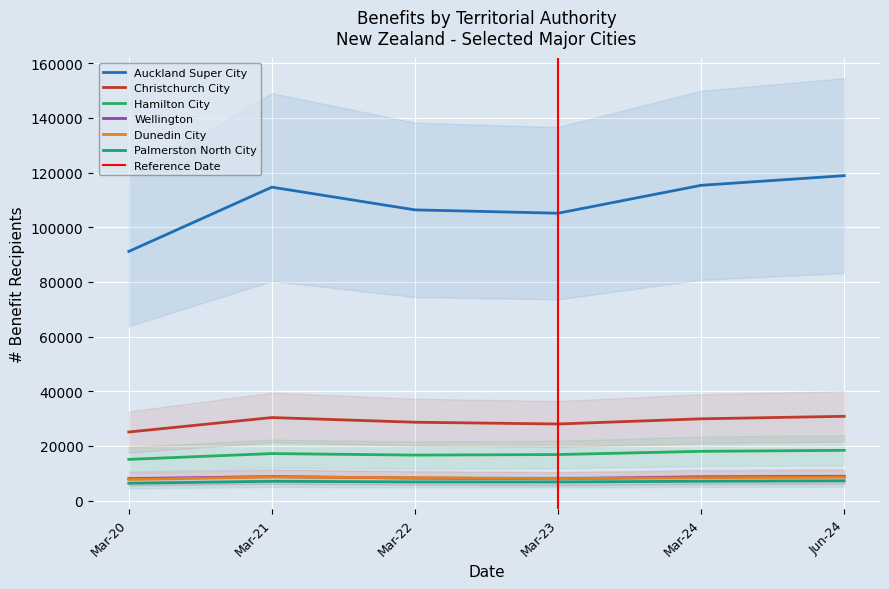

What is the minimum value for Christchurch City?

25074